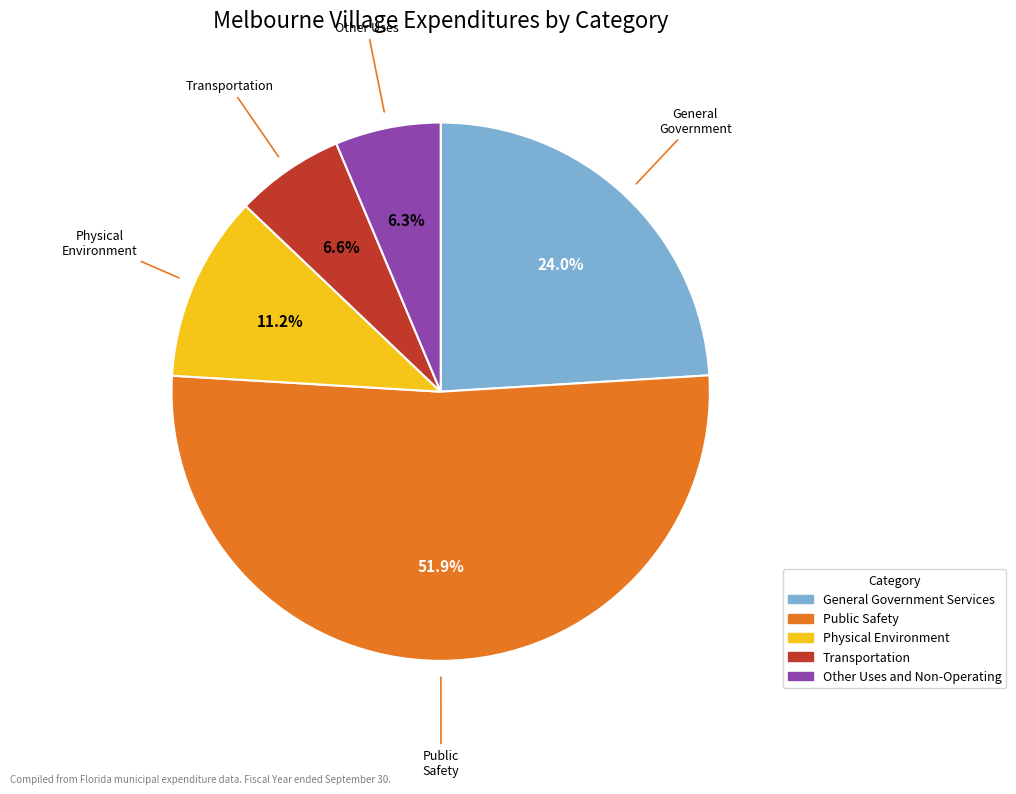

True or false: Physical Environment accounts for 1% of the total.

False